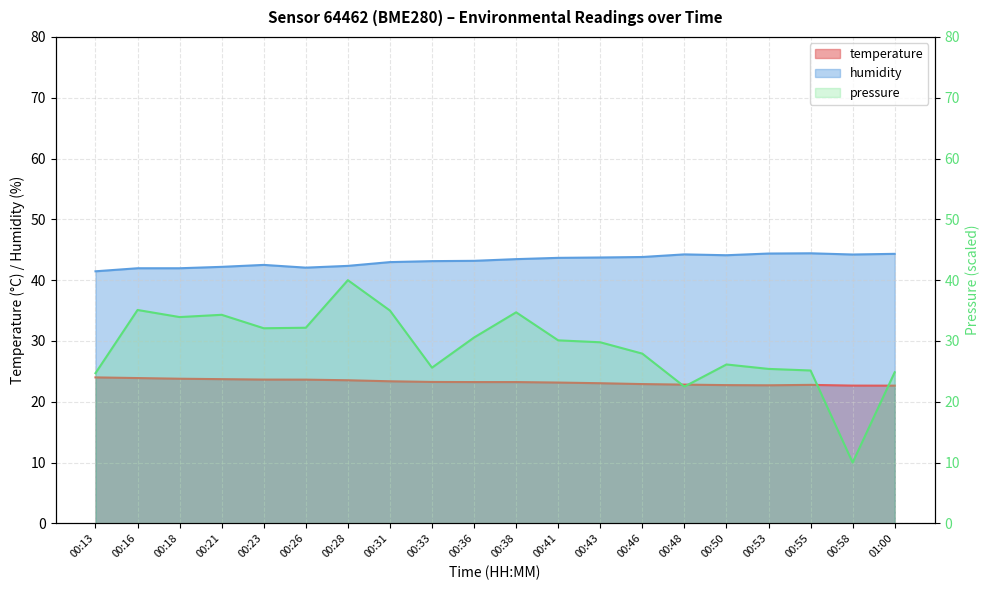

Where does the pressure_norm series first go above 30?

00:16